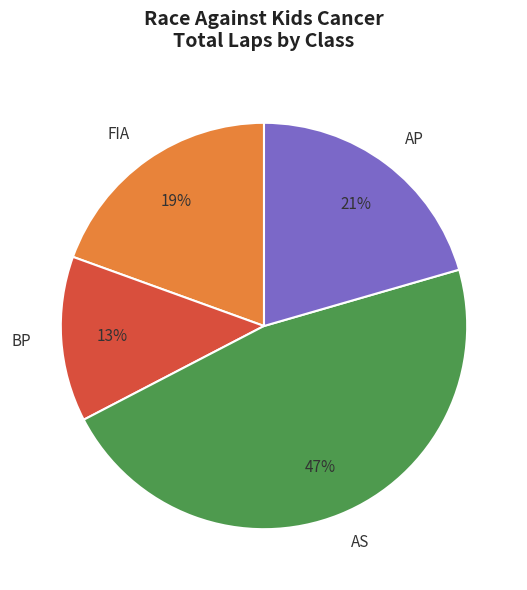

Is there any slice that represents more than half of the pie?

No